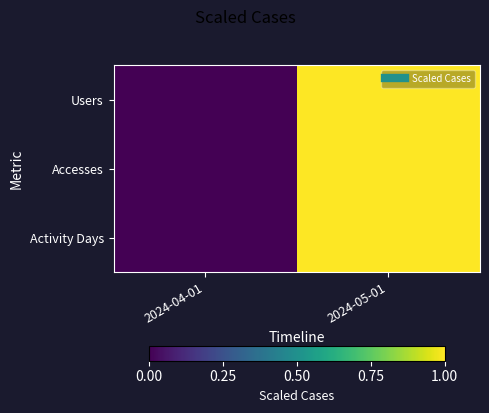

At how many categories does at least one series exceed 0?

1